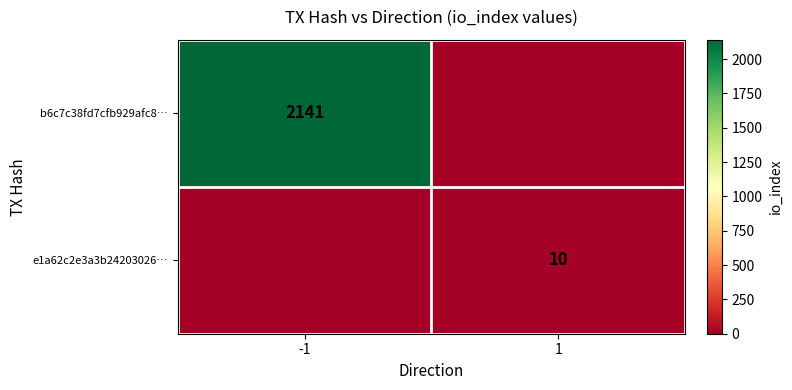

The b6c7c38fd7cfb929afc8… series shows 819 at -1. True or false?

False